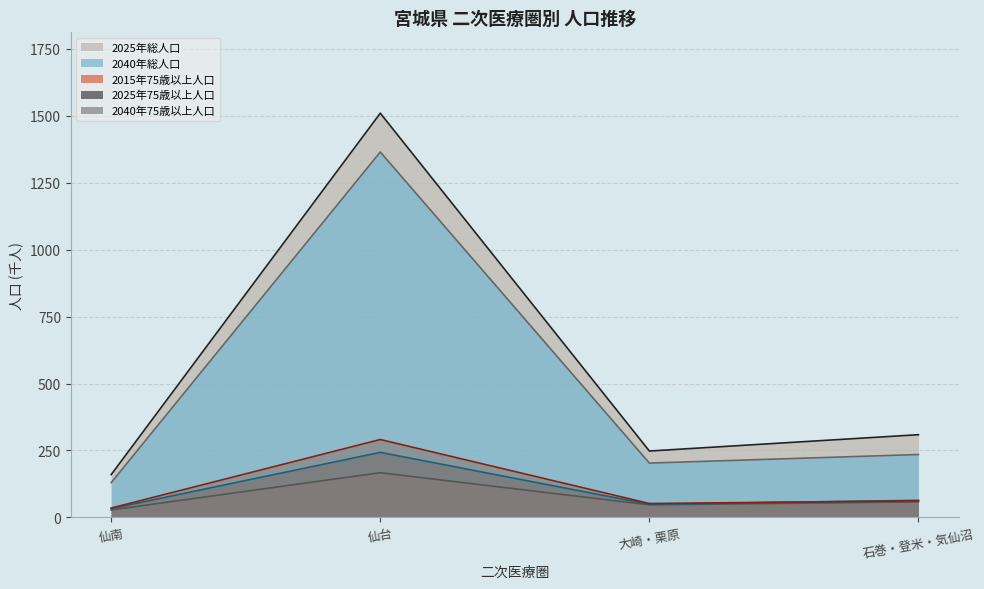

At which category does 2025年75歳以上人口 (線) reach its first local valley?

大崎・栗原